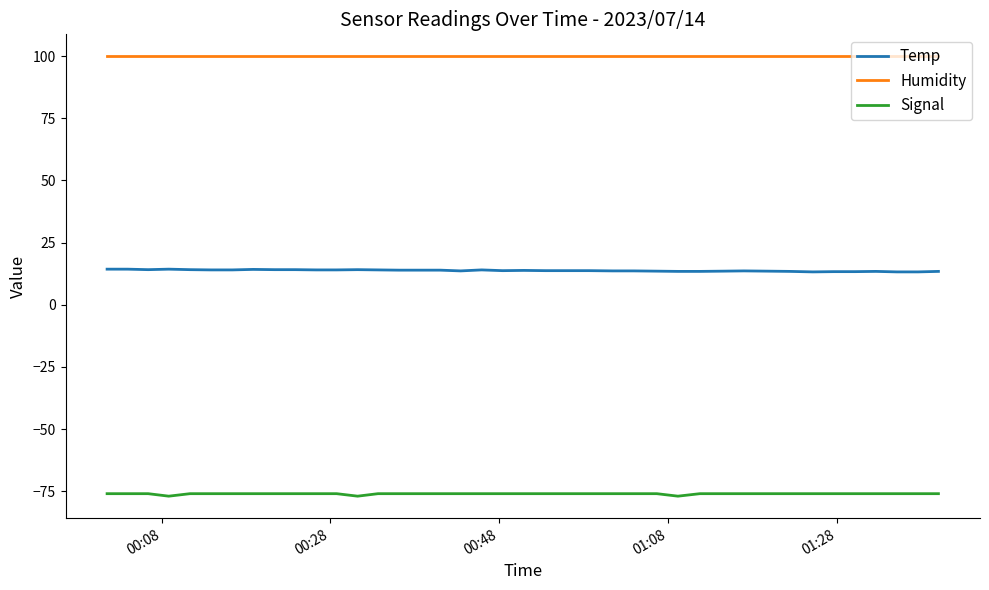

True or false: Signal and Humidity cross at least once.

False